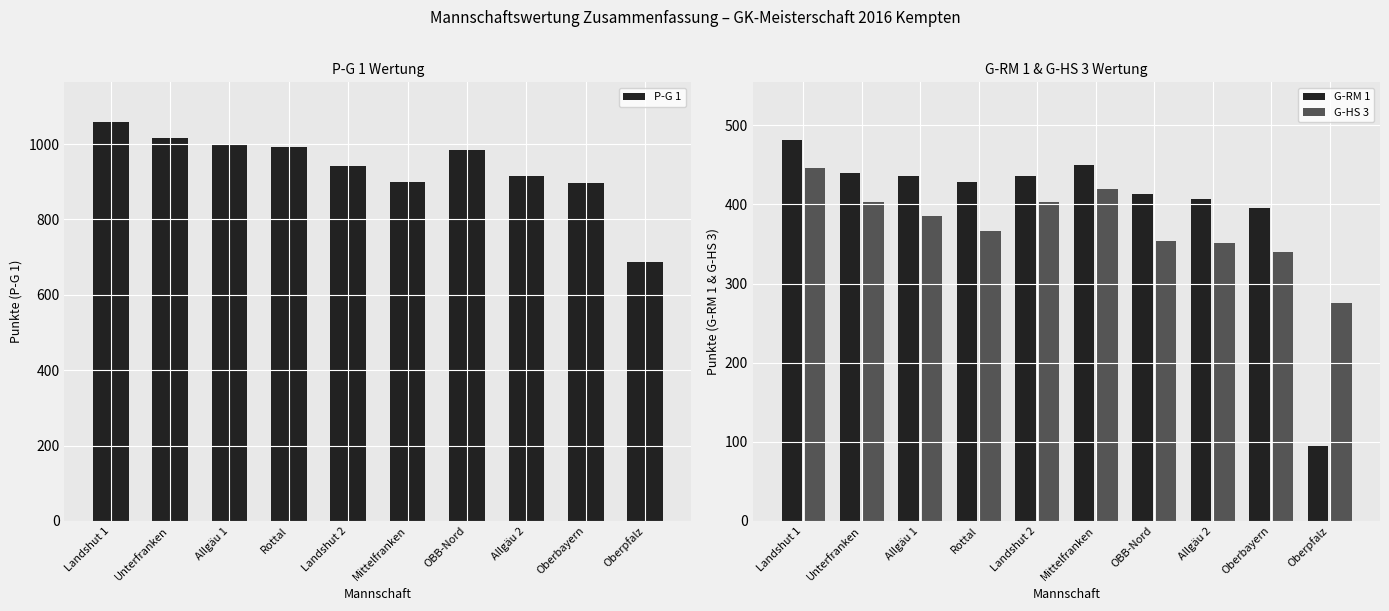

What is the value of the G-RM 1 bar at the 6th from the left?

450